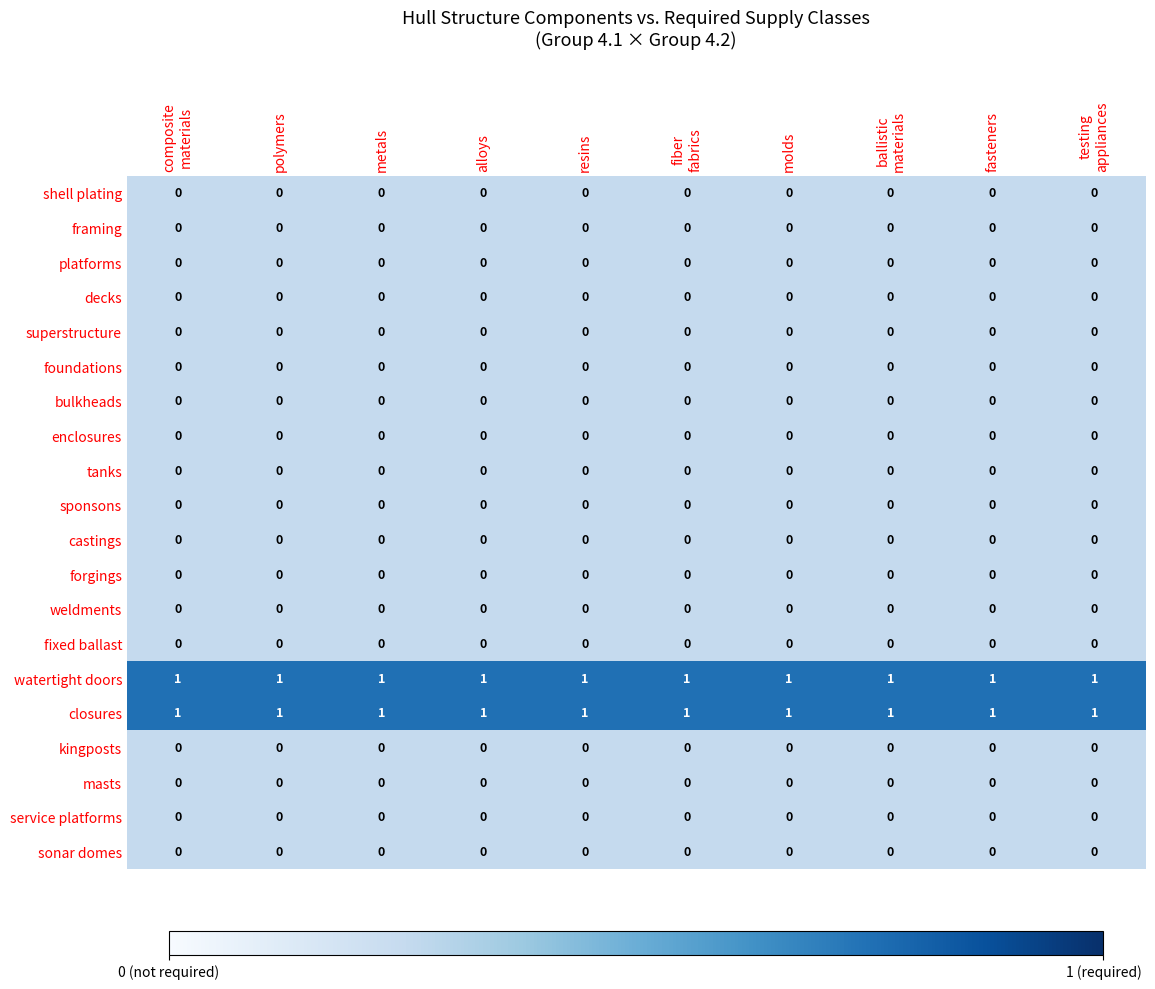

The value of platforms at resins is 0. True or false?

True